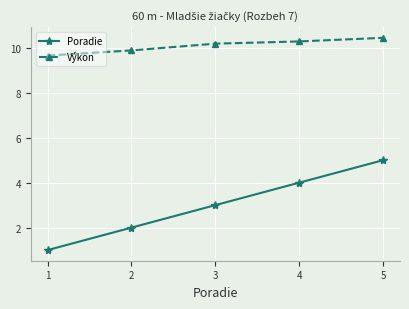

Reading left to right, transcribe all the data shown in this chart.

Poradie: 1.0	2.0	3.0	4.0	5.0
Výkon: 9.7	9.9	10.2	10.3	10.4